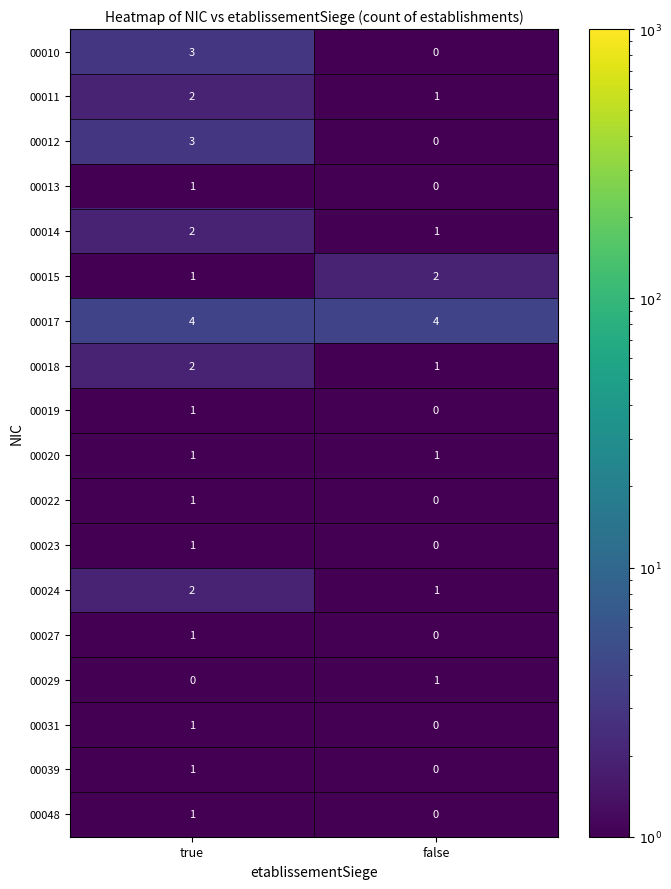

What value does the 00010 series have at true?

3